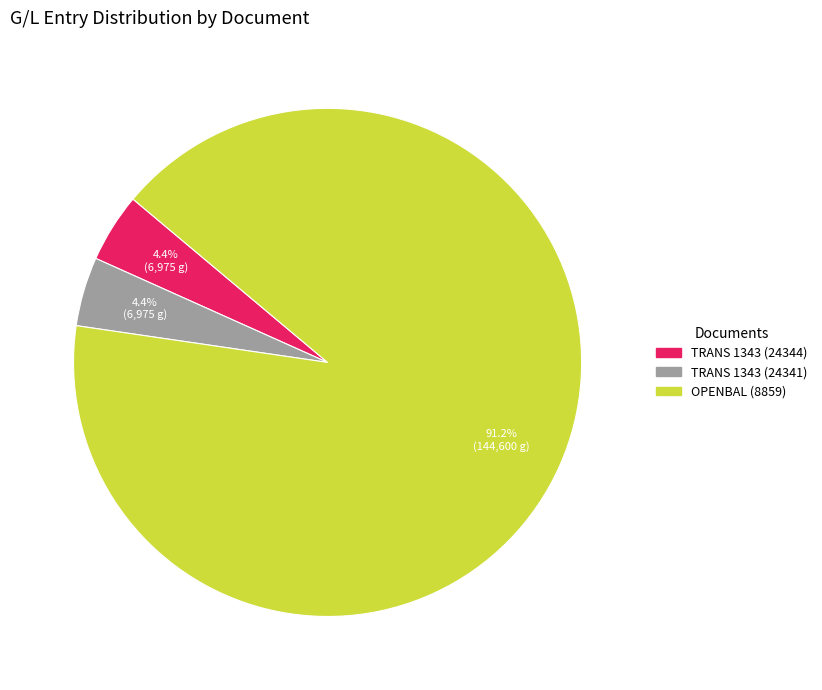

Which category has the biggest portion of the pie?

OPENBAL (8859)